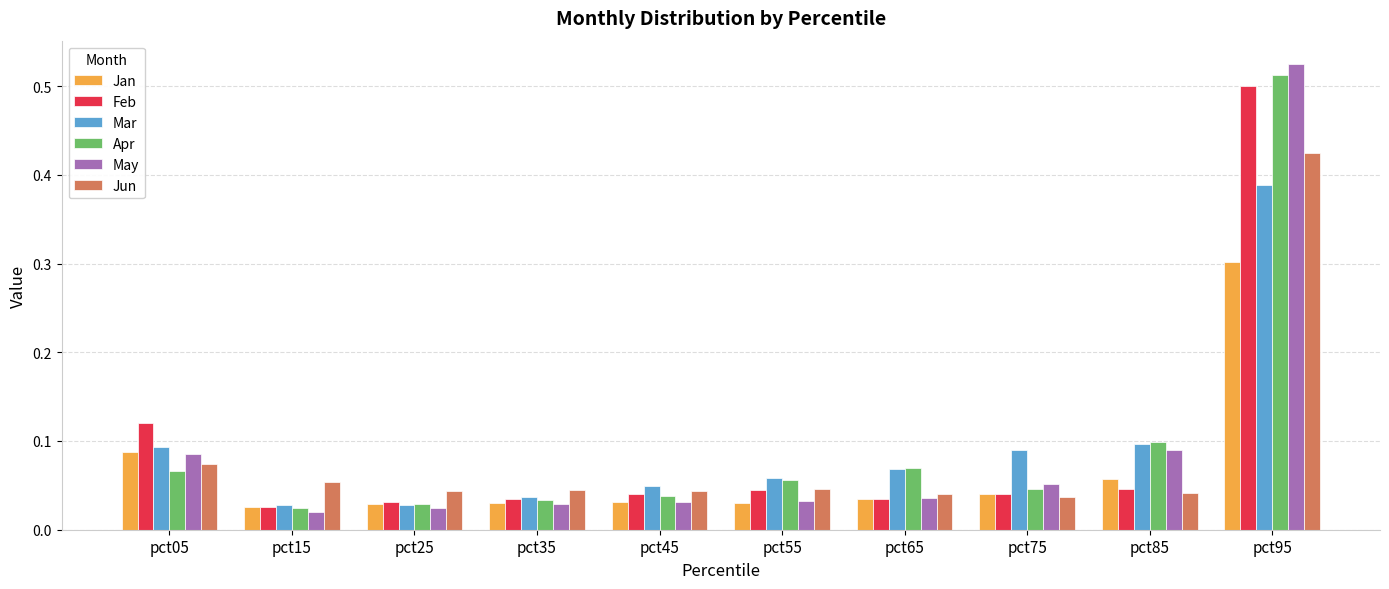

Which label corresponds to the largest value in the chart?

pct95